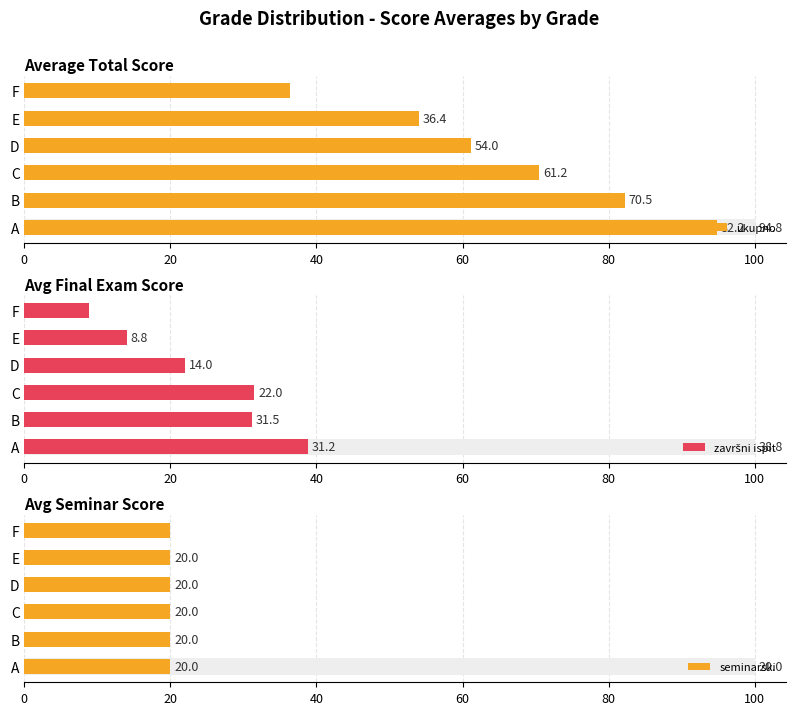

Rank the series by their average value, from highest to lowest.

ukupno, završni ispit, seminarski